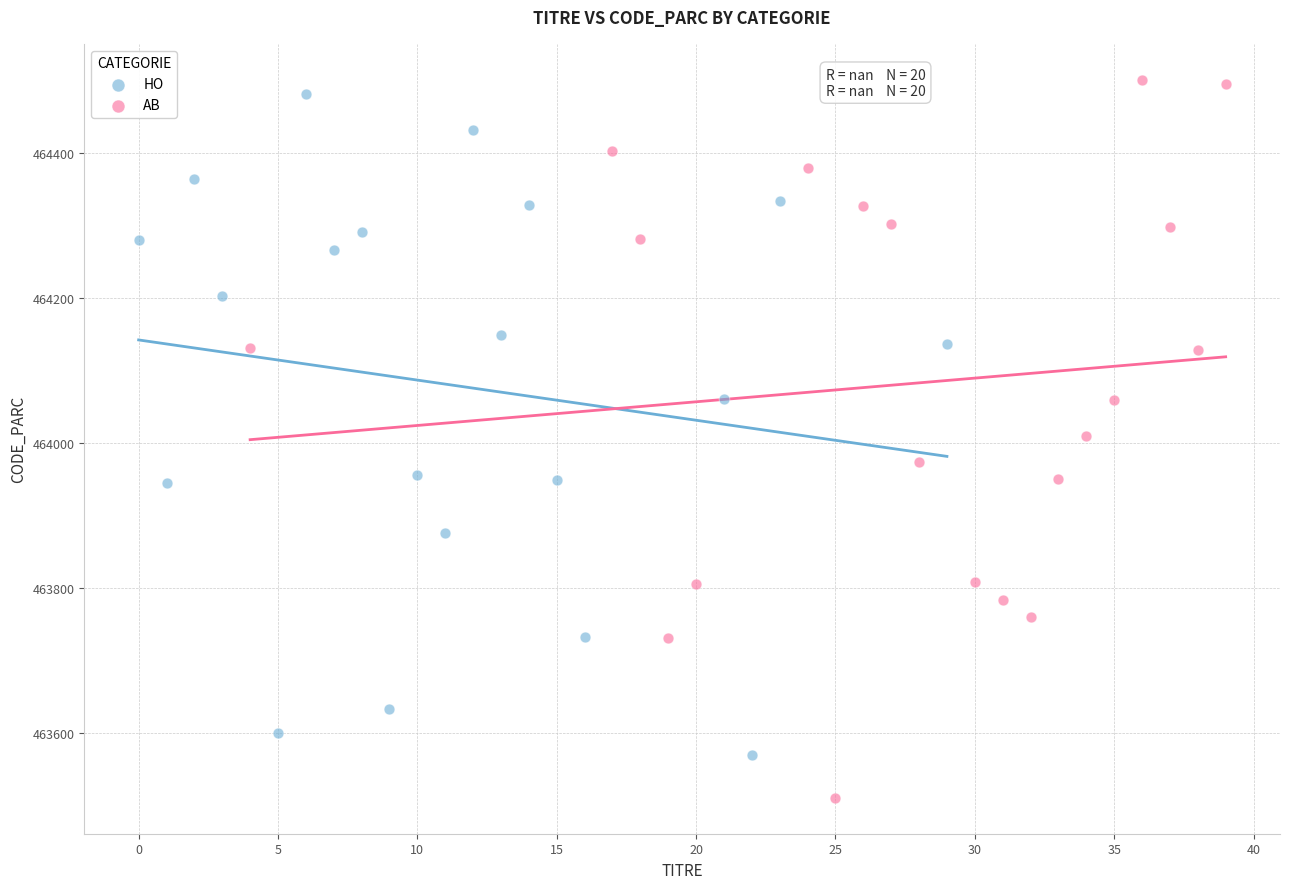

Which series reaches the minimum Y coordinate?

AB